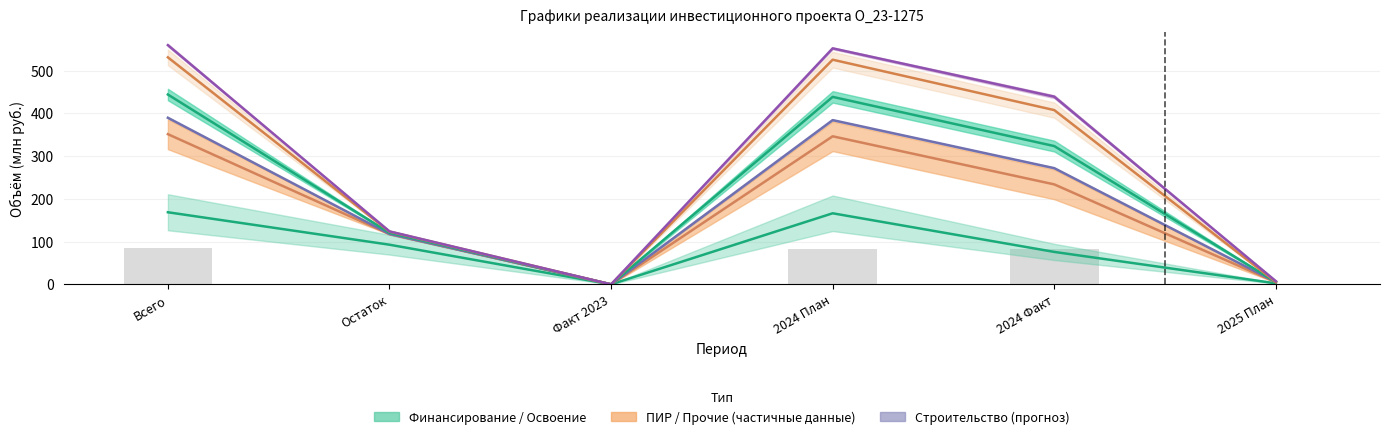

Rank the categories by Финансирование value from lowest to highest.

Факт 2023, 2025 План, 2024 Факт, Остаток, 2024 План, Всего